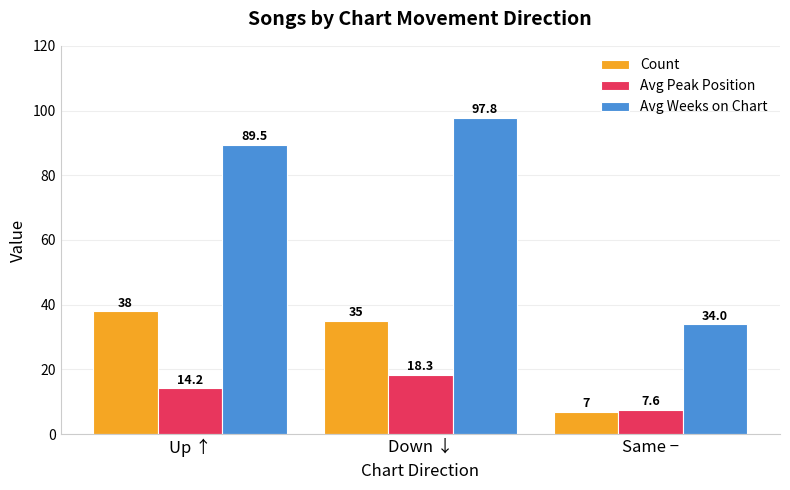

How many groups of bars are there?

3